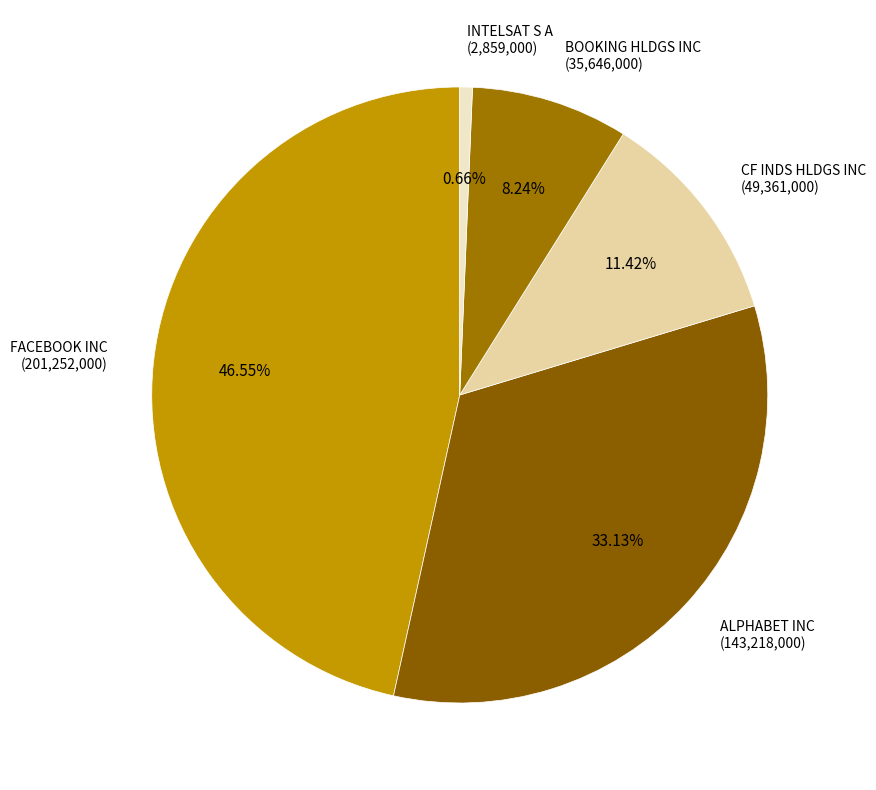

Does CF INDS HLDGS INC account for over 50% of the chart?

No